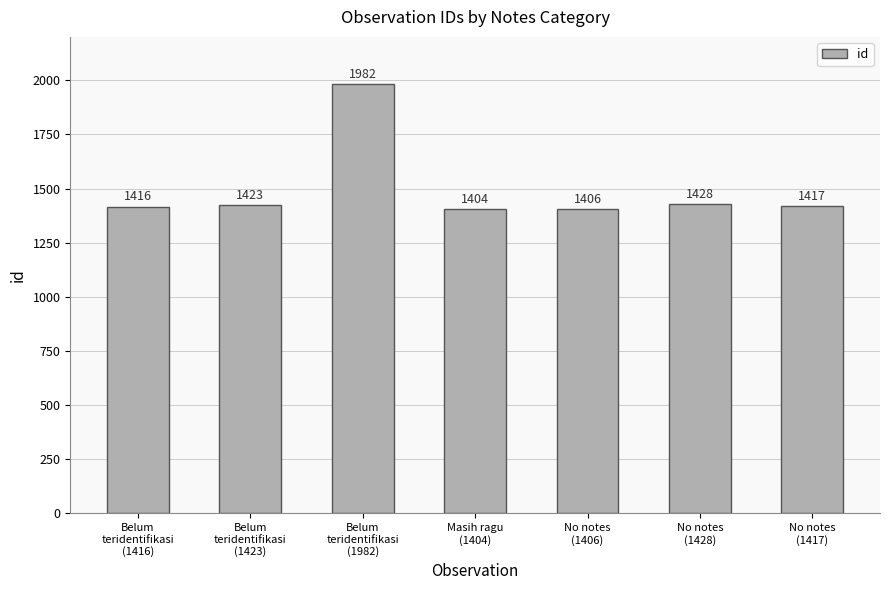

What is the difference between the maximum and second lowest values?

576